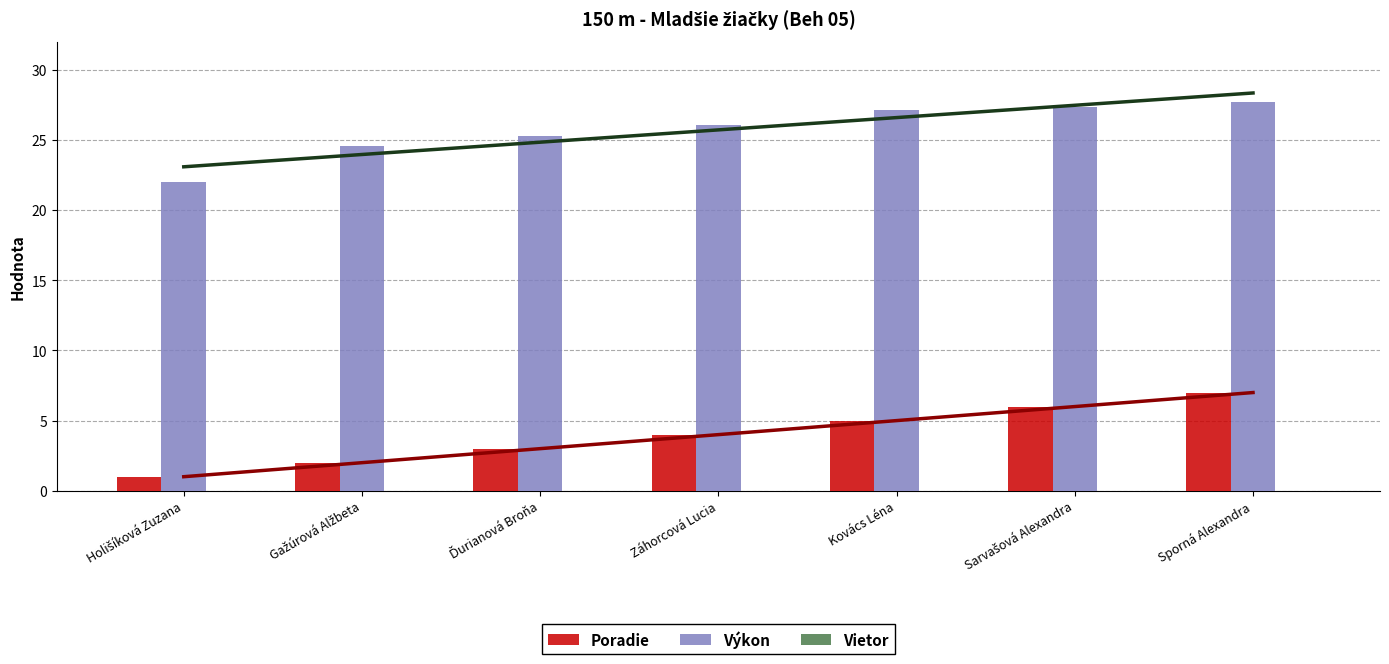

True or false: Poradie has a value of 2.0 at Gažúrová Alžbeta.

True